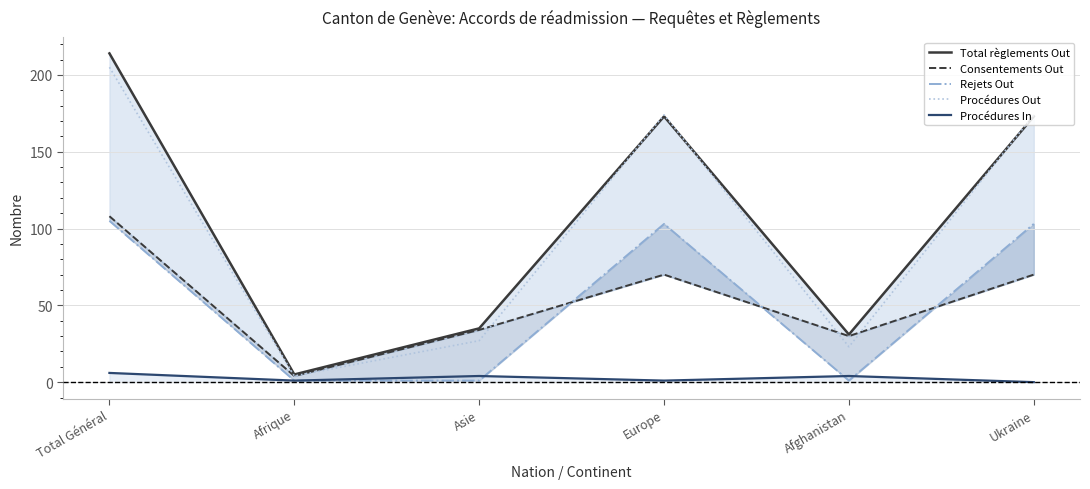

What is the difference between the highest and lowest values at Asie?

34